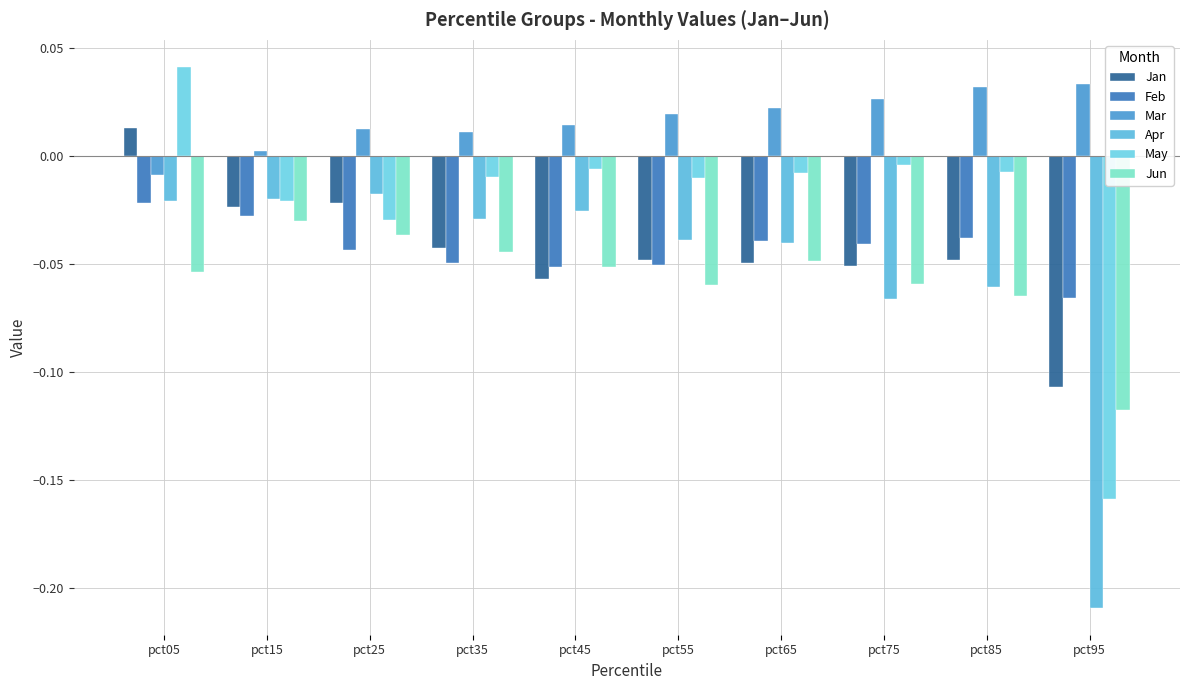

Reading left to right, transcribe all the data shown in this chart.

Jan: pct05=0.0	pct15=-0.0	pct25=-0.0	pct35=-0.0	pct45=-0.1	pct55=-0.0	pct65=-0.0	pct75=-0.1	pct85=-0.0	pct95=-0.1
Feb: pct05=-0.0	pct15=-0.0	pct25=-0.0	pct35=-0.0	pct45=-0.1	pct55=-0.1	pct65=-0.0	pct75=-0.0	pct85=-0.0	pct95=-0.1
Mar: pct05=-0.0	pct15=0.0	pct25=0.0	pct35=0.0	pct45=0.0	pct55=0.0	pct65=0.0	pct75=0.0	pct85=0.0	pct95=0.0
Apr: pct05=-0.0	pct15=-0.0	pct25=-0.0	pct35=-0.0	pct45=-0.0	pct55=-0.0	pct65=-0.0	pct75=-0.1	pct85=-0.1	pct95=-0.2
May: pct05=0.0	pct15=-0.0	pct25=-0.0	pct35=-0.0	pct45=-0.0	pct55=-0.0	pct65=-0.0	pct75=-0.0	pct85=-0.0	pct95=-0.2
Jun: pct05=-0.1	pct15=-0.0	pct25=-0.0	pct35=-0.0	pct45=-0.1	pct55=-0.1	pct65=-0.0	pct75=-0.1	pct85=-0.1	pct95=-0.1